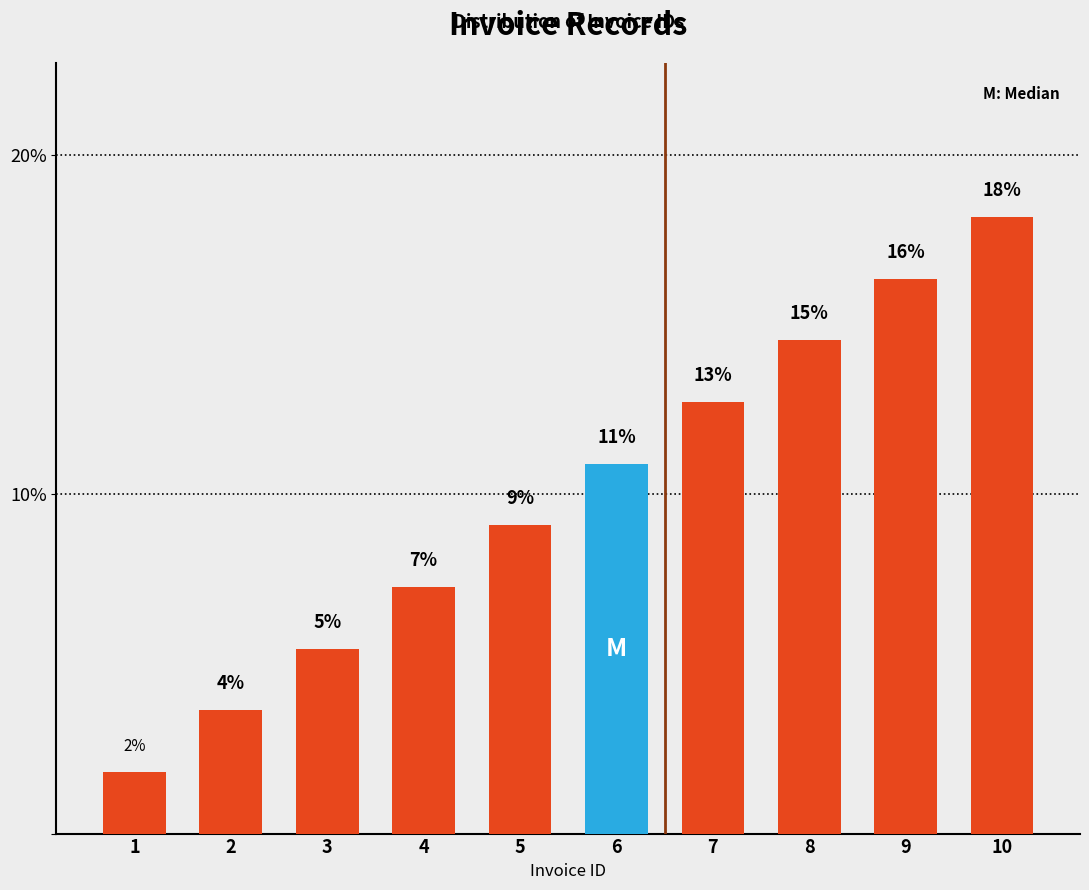

Reading left to right, extract all data points from this chart.

1.8	3.6	5.5	7.3	9.1	10.9	12.7	14.5	16.4	18.2